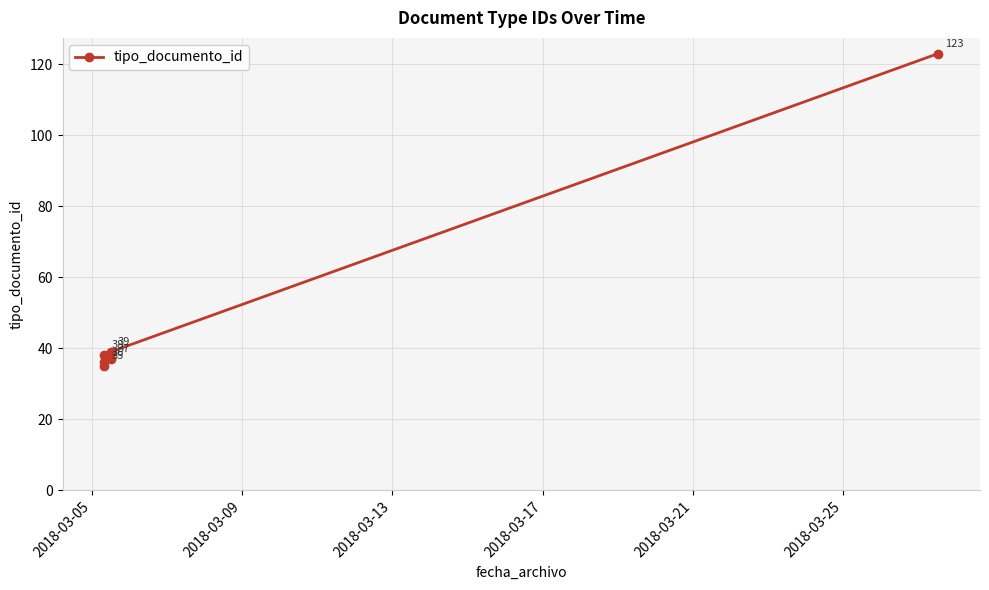

What is the value of the 2nd point from the left?

36